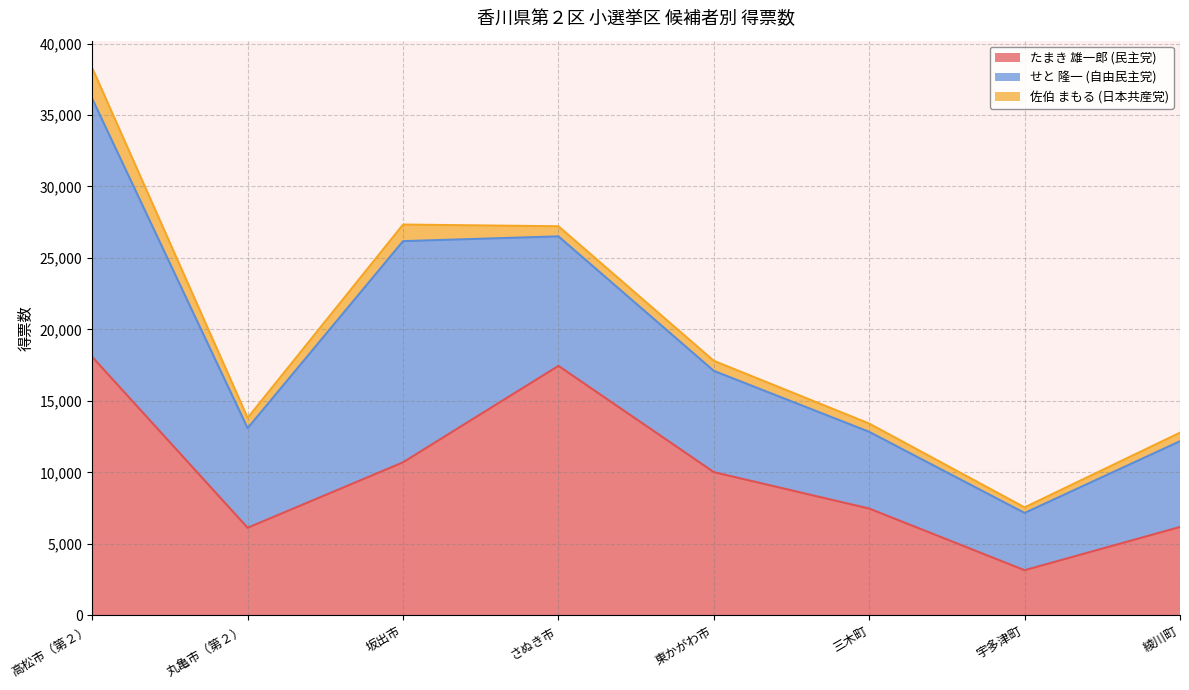

How many interior local peaks does the たまき 雄一郎 (民主党) series have?

1